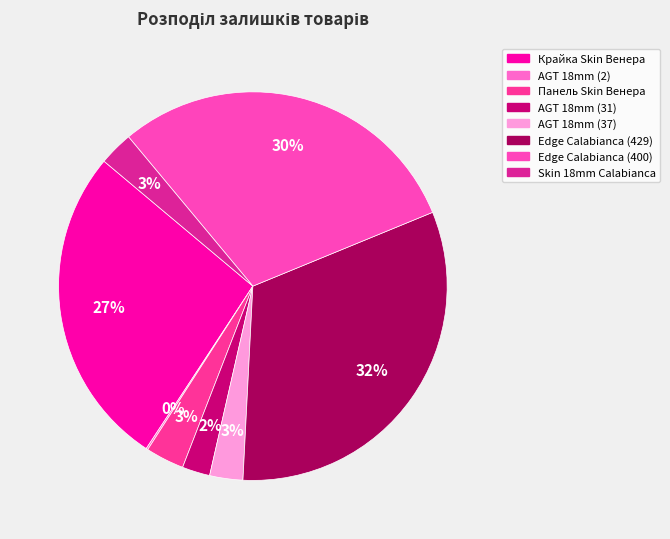

Does any single category account for the majority?

No